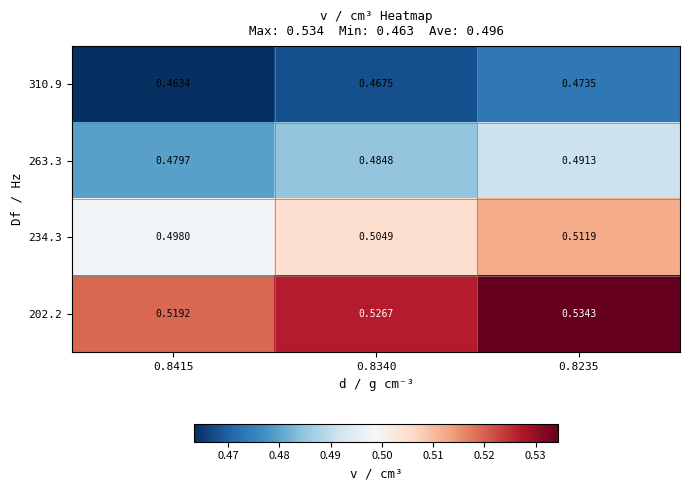

Between 0.8340 and 0.8235, which series saw the biggest shift?

202.2